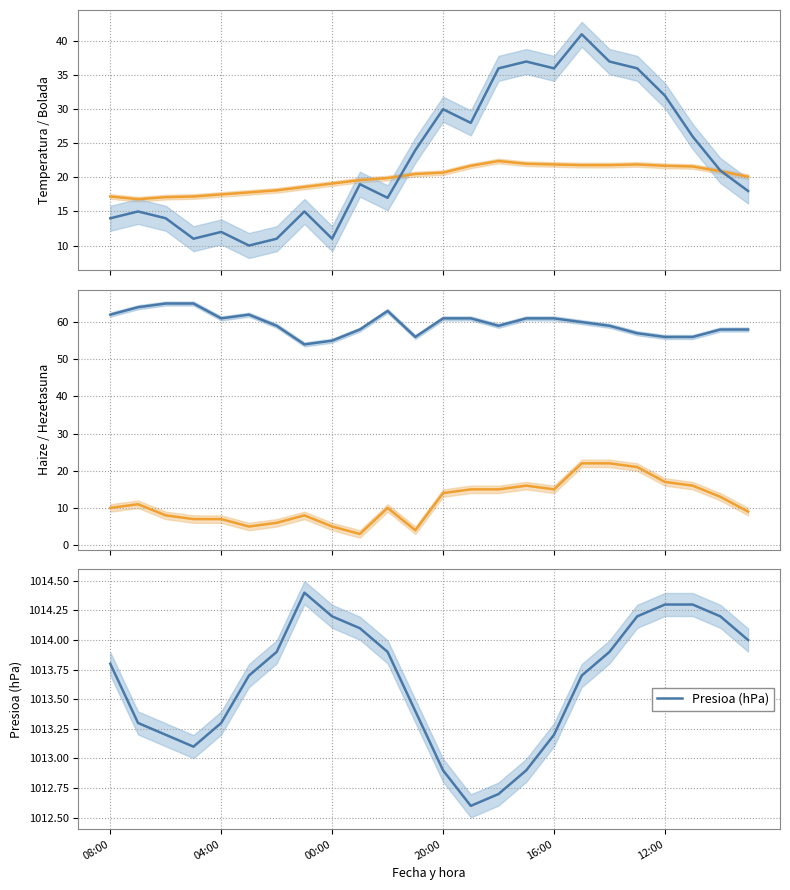

Where does the Presioa (hPa) series first go above 1013?

08:00